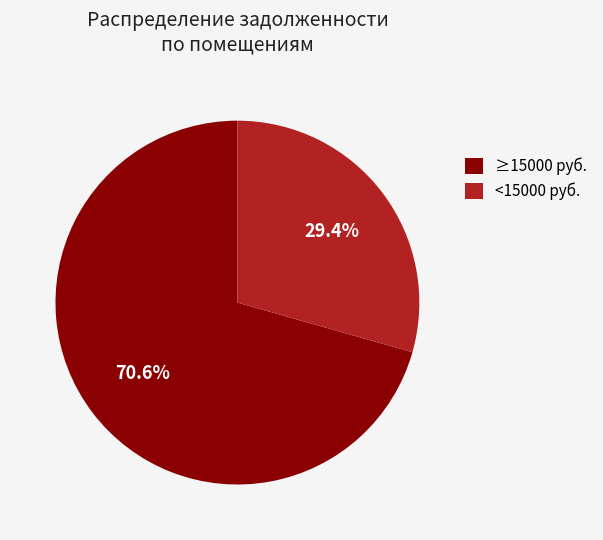

Rank the categories by value from highest to lowest.

≥15000 руб., <15000 руб.